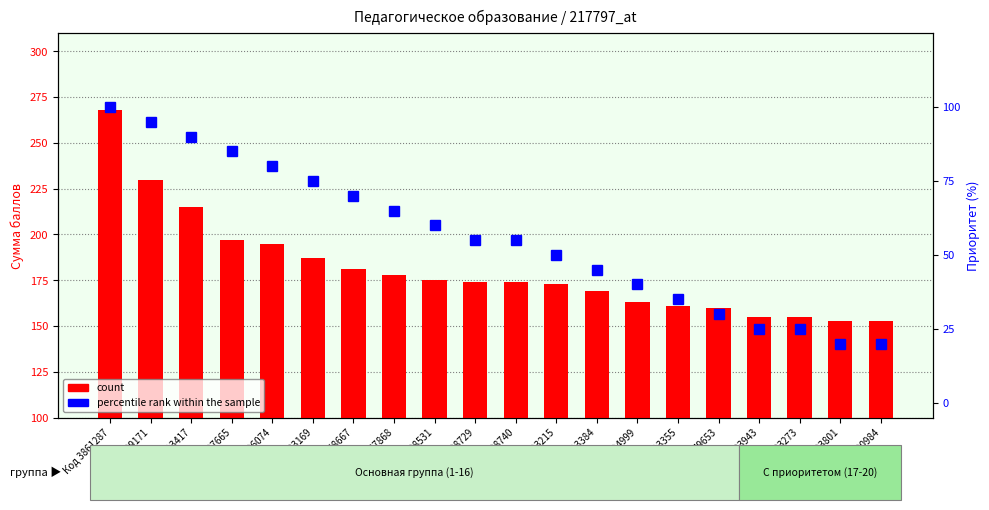

At which label does percentile rank within the sample reach its peak?

Код 3861287